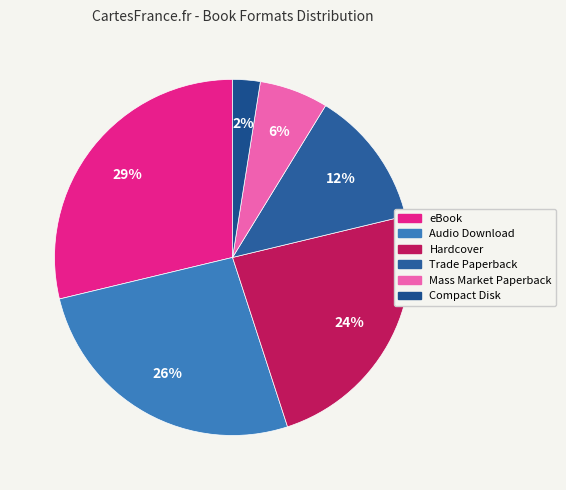

To the nearest percent, what percentage of the pie is Audio Download?

26%